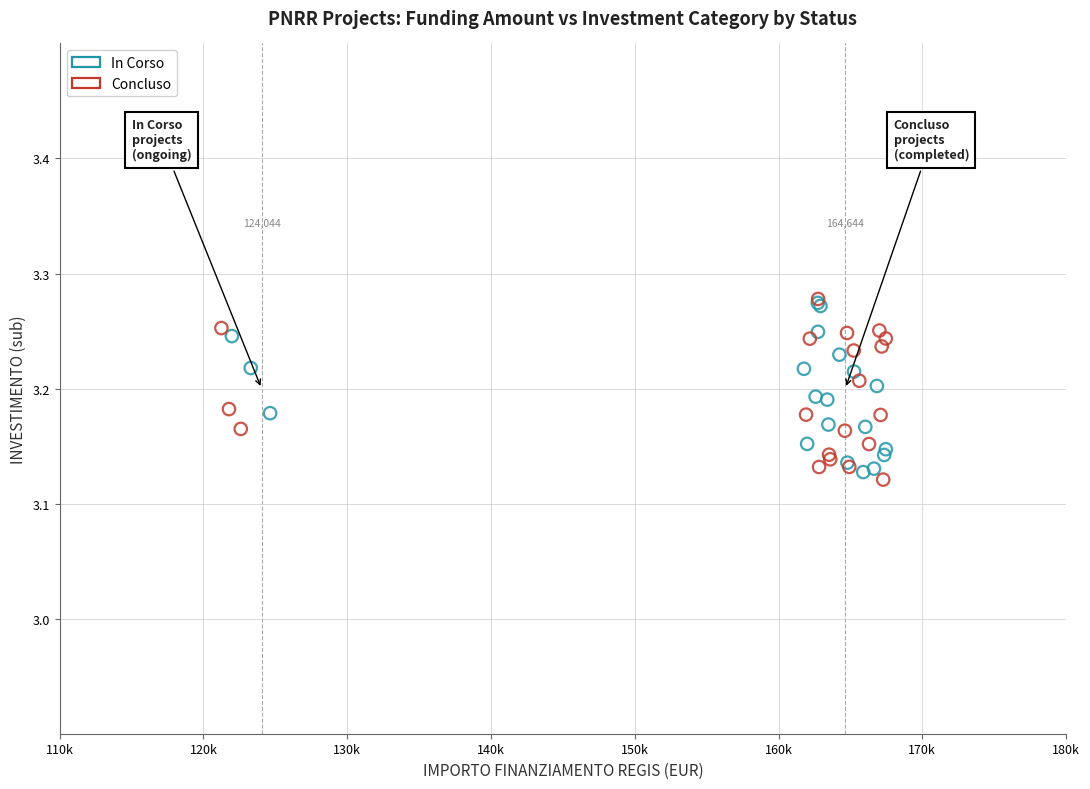

Which series reaches the minimum Y coordinate?

Concluso